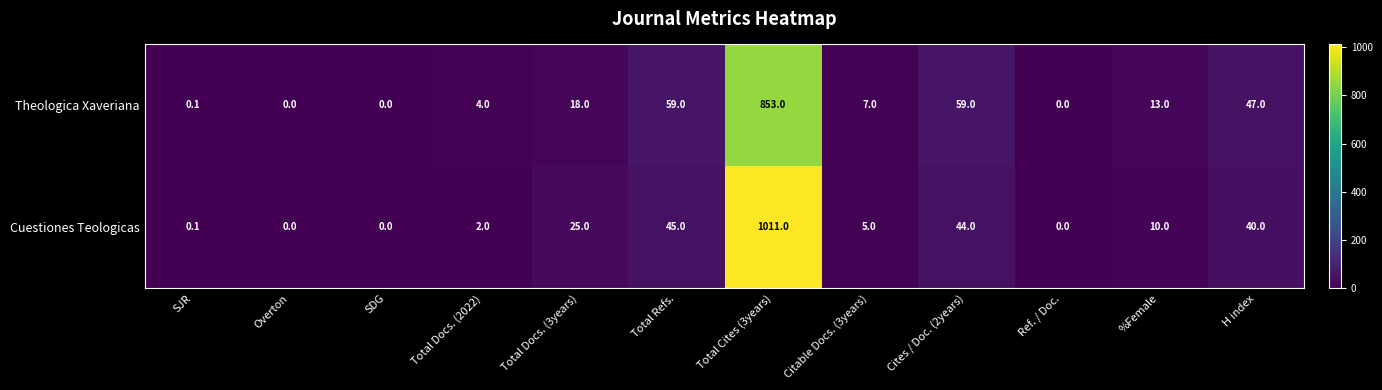

At which label does Theologica Xaveriana reach its peak?

Total Cites (3years)